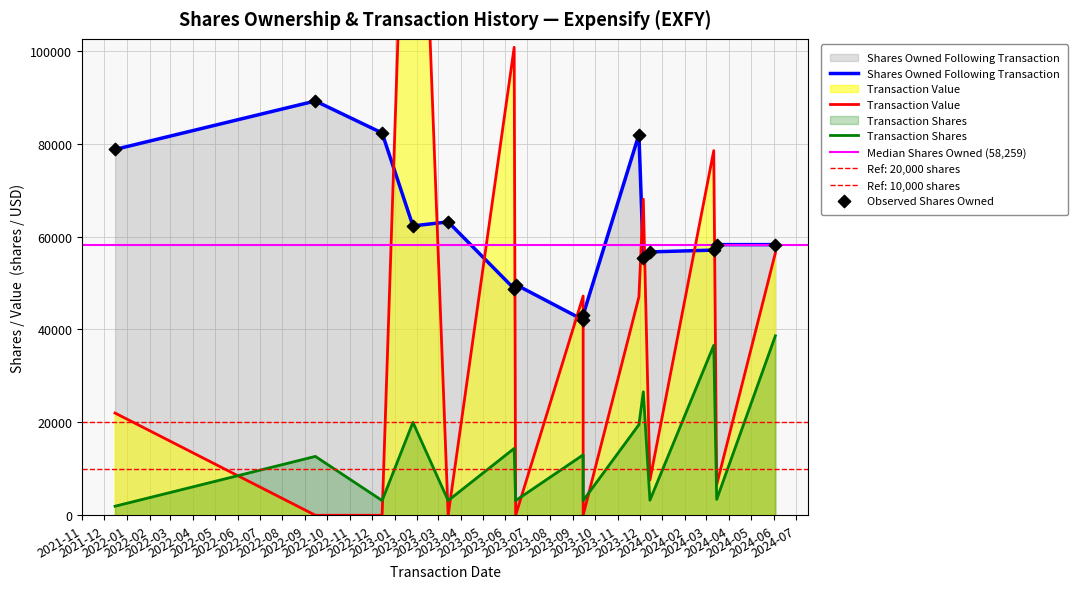

Which series has the widest spread of Y values?

Transaction Value